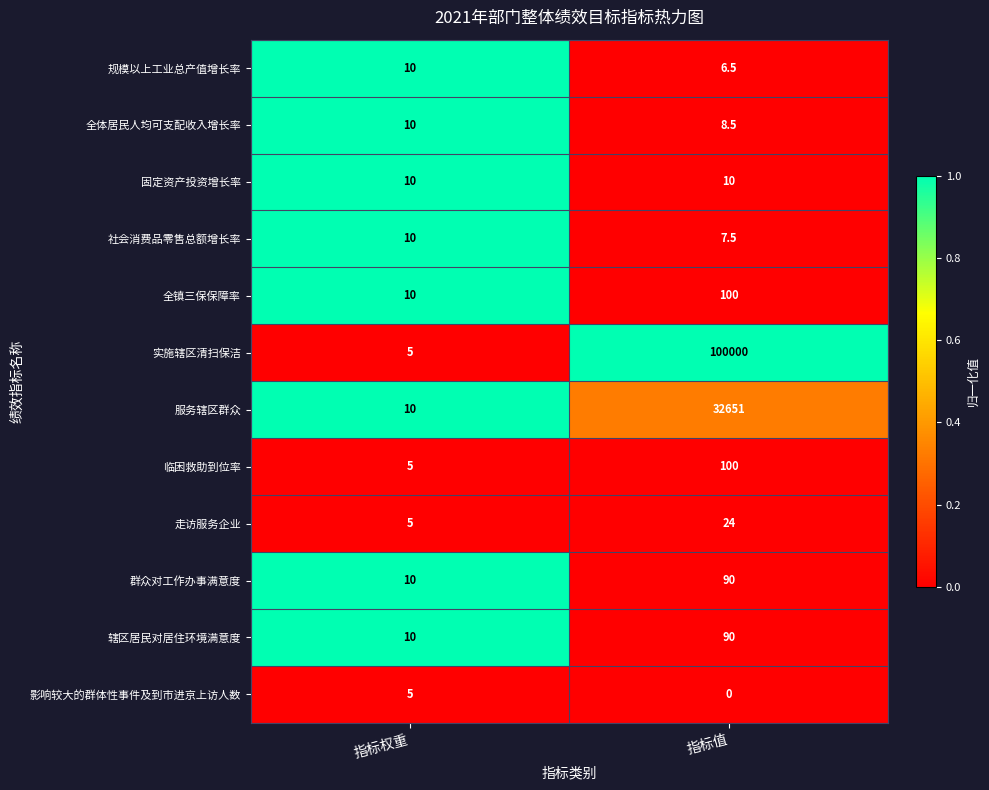

The value of 规模以上工业总产值增长率 at 指标值 is 6.5. True or false?

True